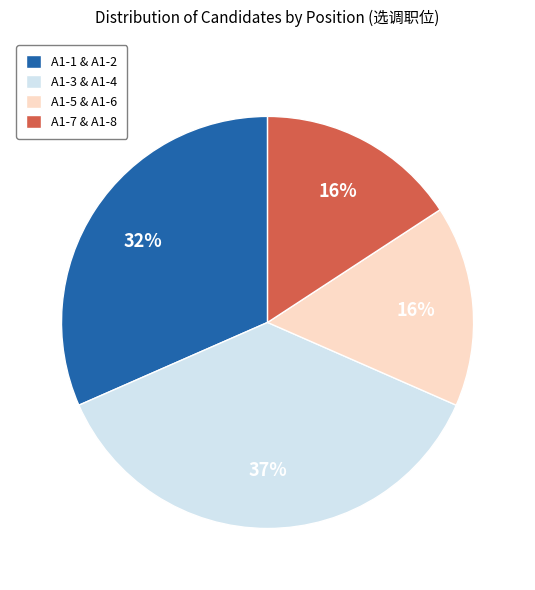

To the nearest percent, what portion does A1-5 & A1-6 represent?

16%